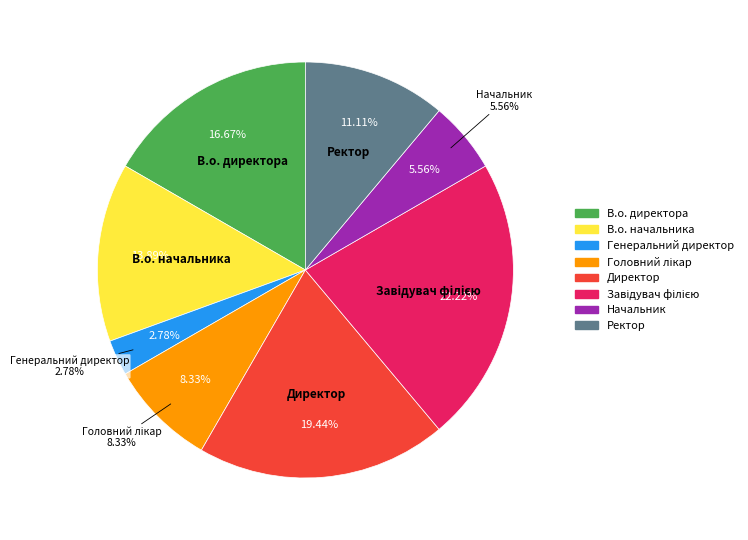

The Завідувач філією slice represents 29% of the pie. True or false?

False